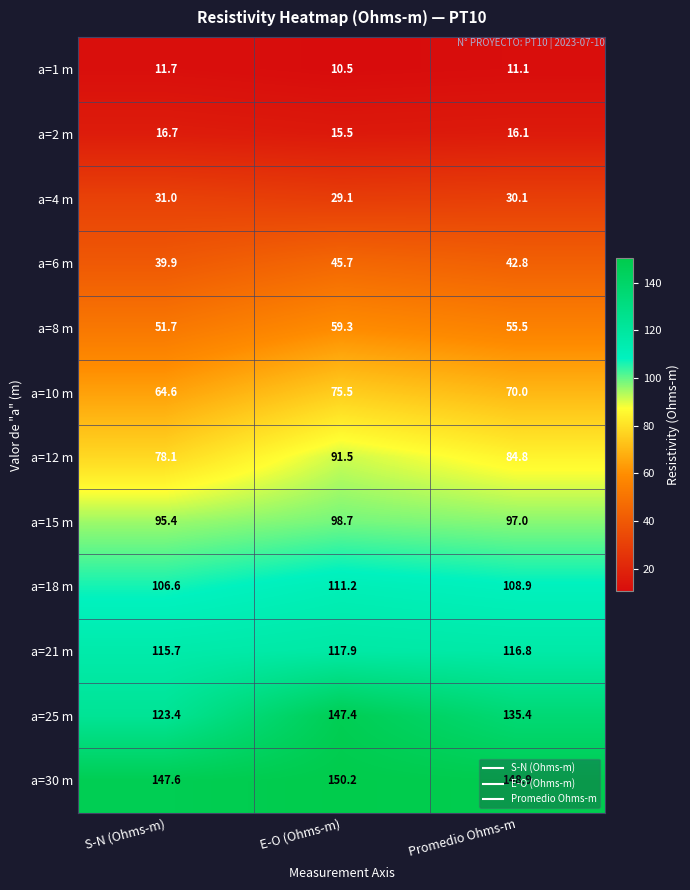

True or false: a=30 m has a value of 35.6 at S-N (Ohms-m).

False